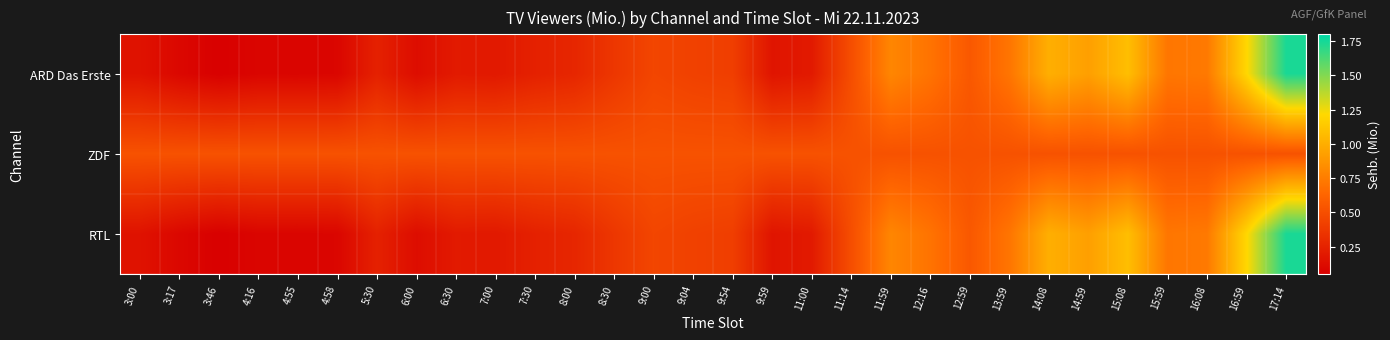

How many categories are shown in the chart?

30